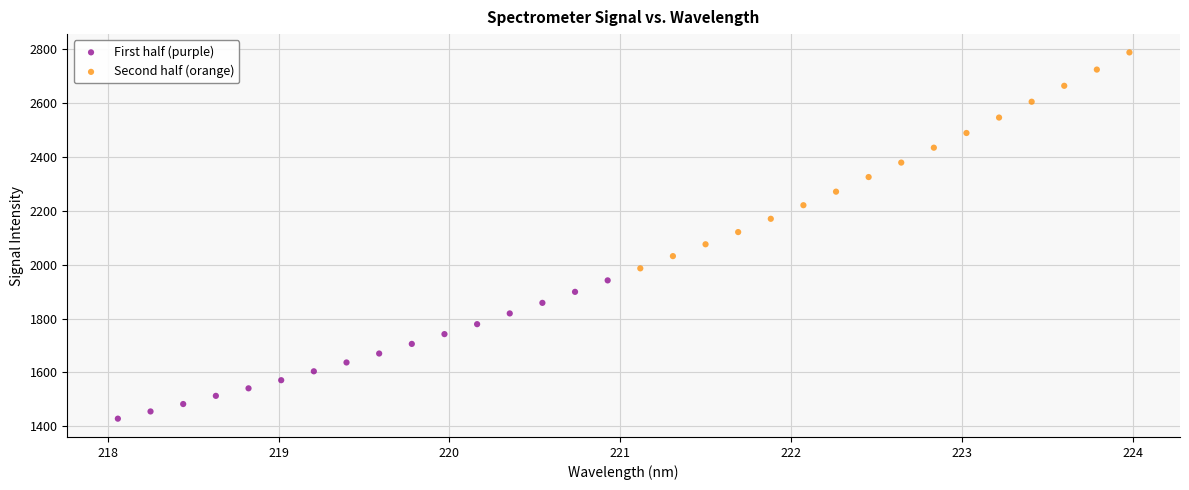

Which series has the widest spread of Y values?

Second half (orange)